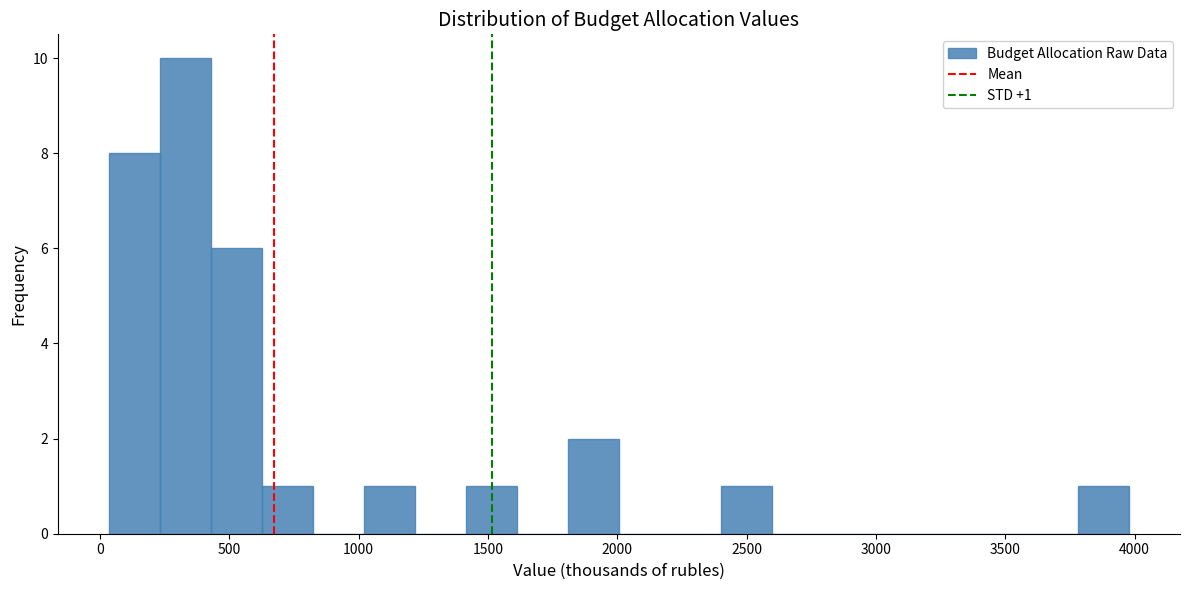

Around what value on the x-axis is the tallest bar? Give the approximate position of its centre, as read against the axis.

350